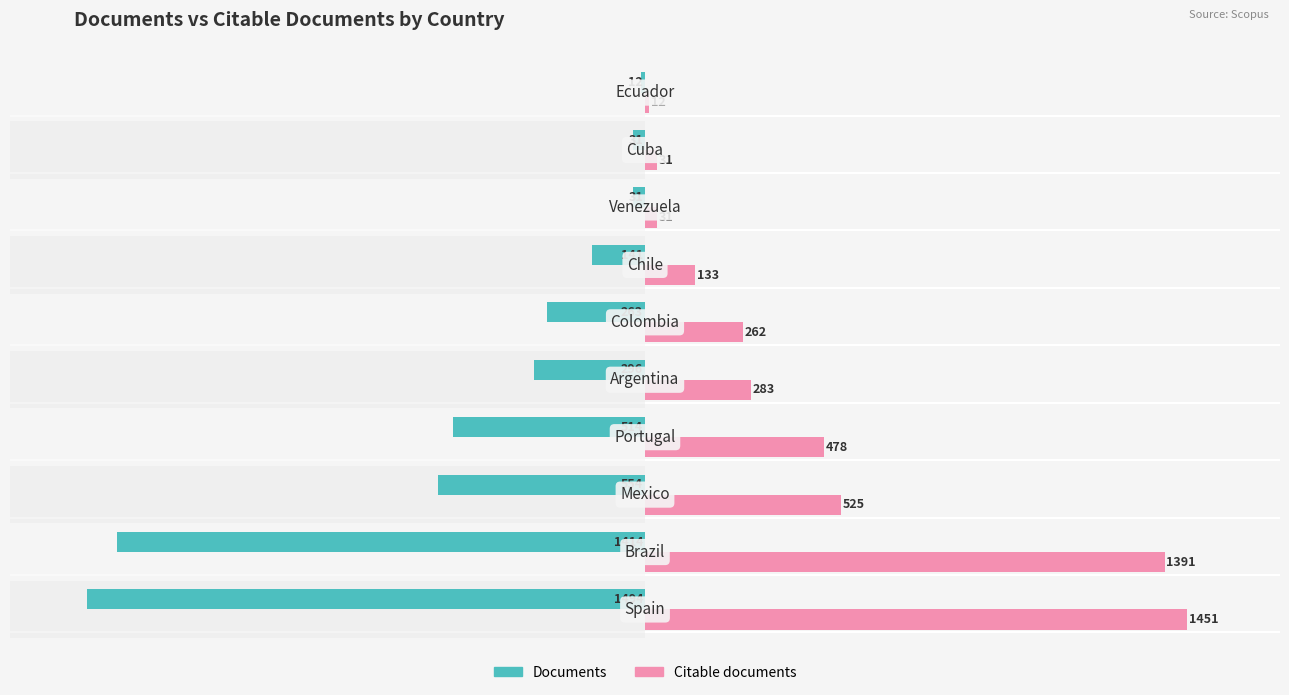

How many values in the Citable documents series are below 283?

5